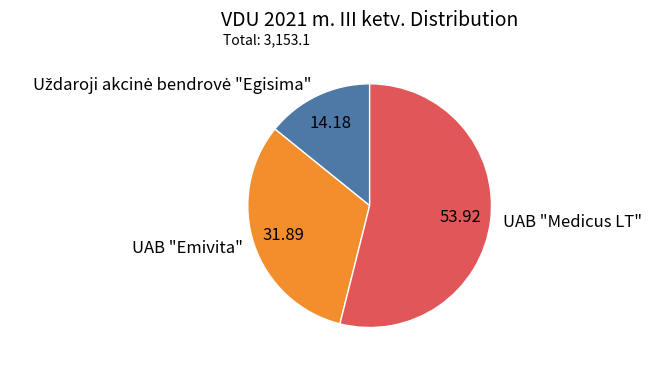

Approximately how many times larger is the value at UAB "Medicus LT" compared to UAB "Emivita"?

1.7